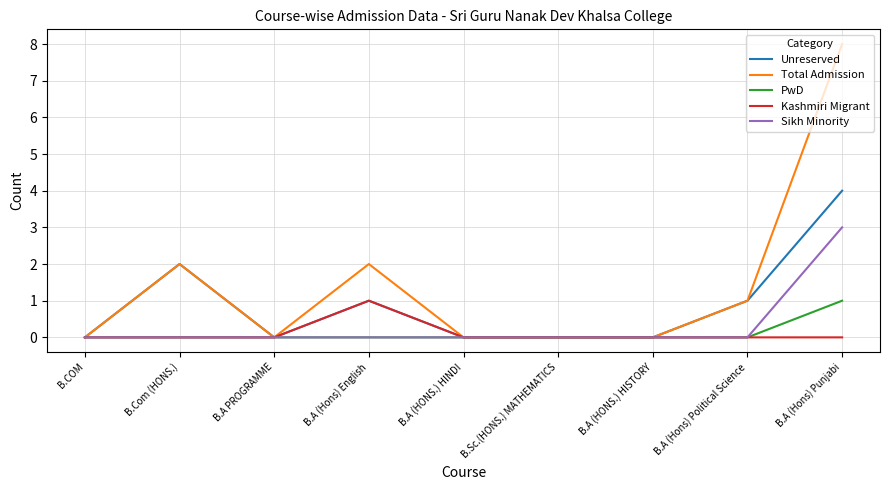

Which series has the largest range (max minus min)?

Total Admission